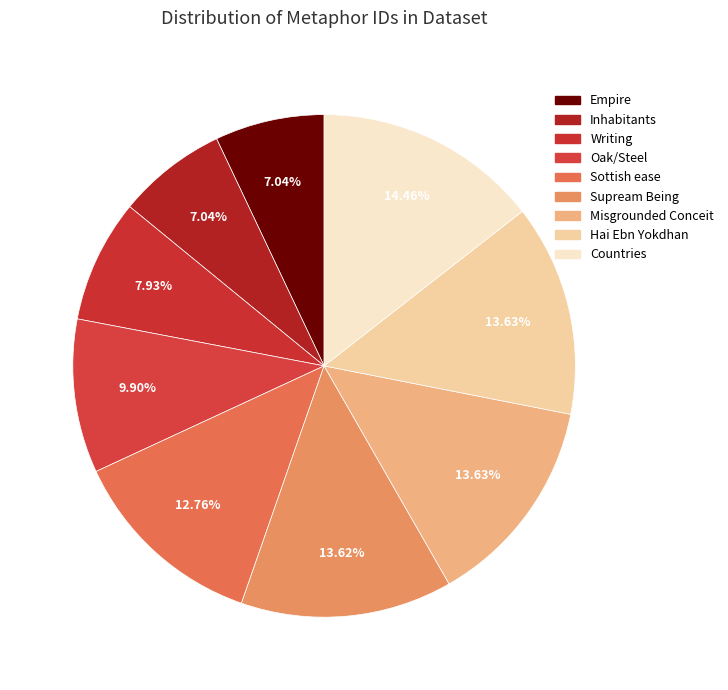

Which category has the smallest portion of the pie?

Empire